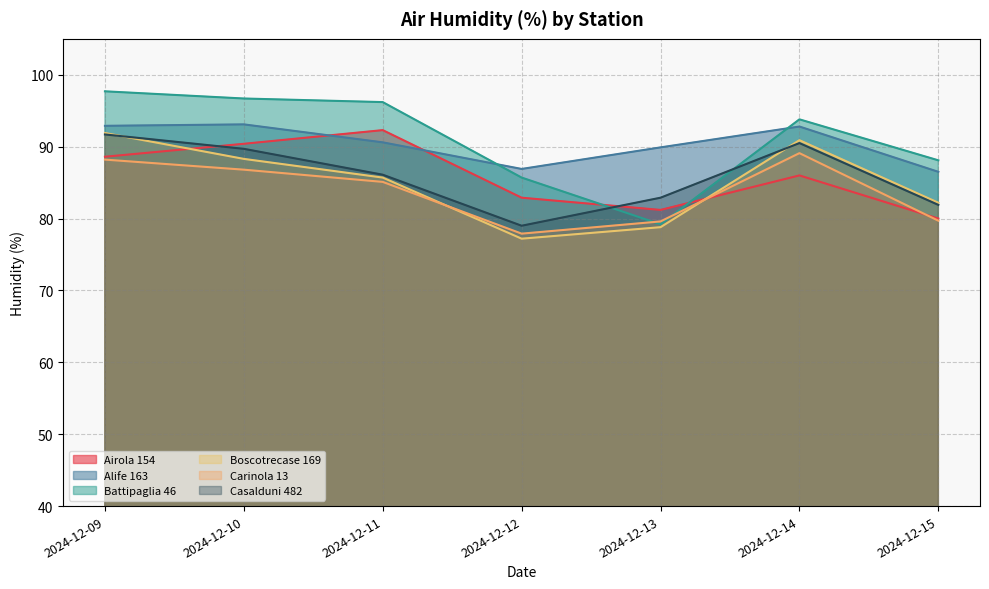

How many series are shown in this chart?

6